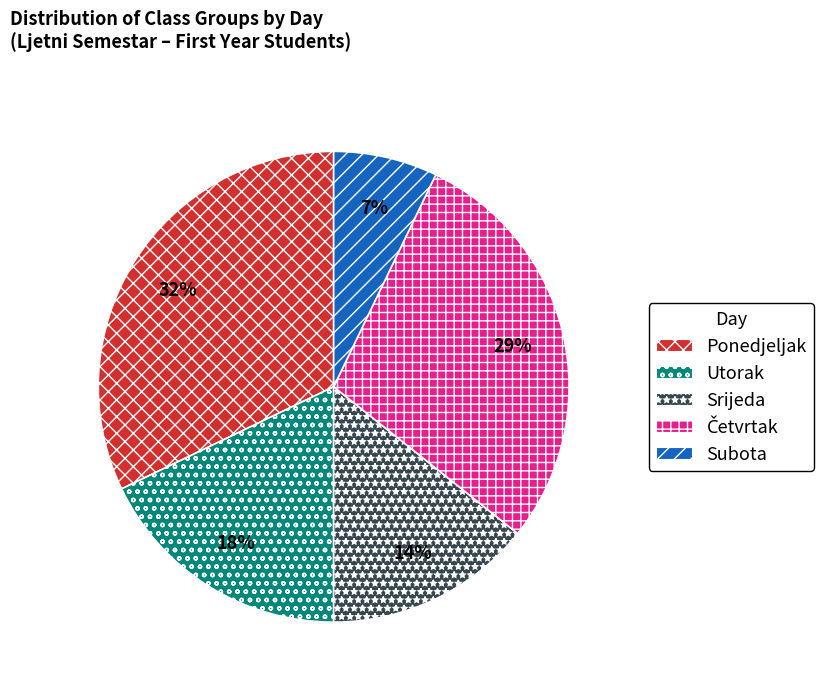

Which category has the smallest portion of the pie?

Subota